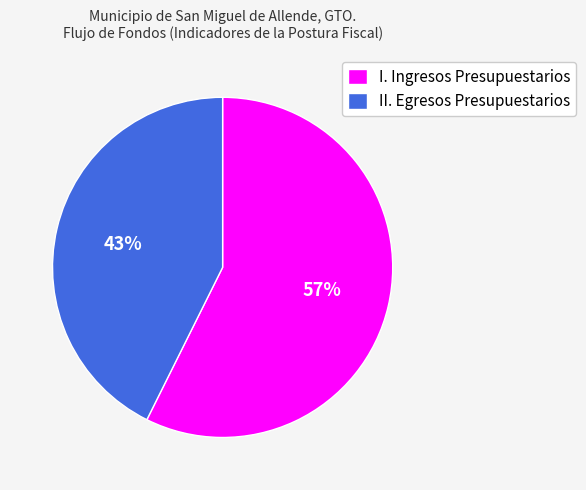

To the nearest percent, what is the average slice percentage?

50%